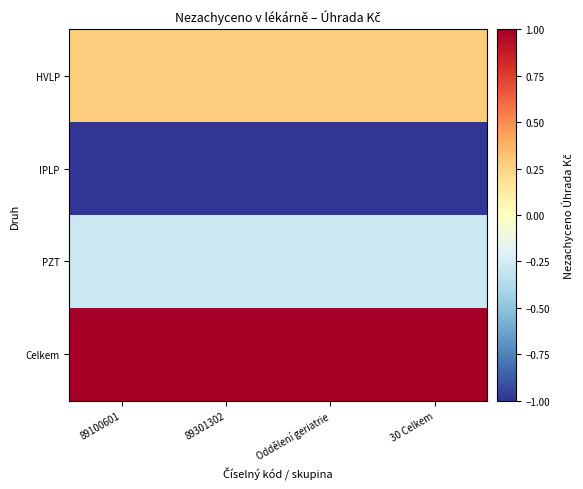

At which category is the sum across all series the highest?

89100601